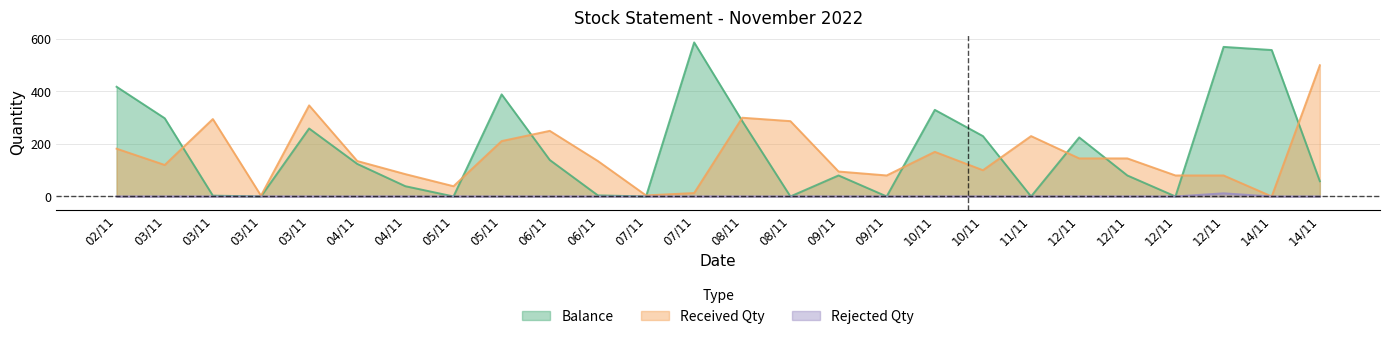

The value of Received Qty at 10/11 is 106. True or false?

False